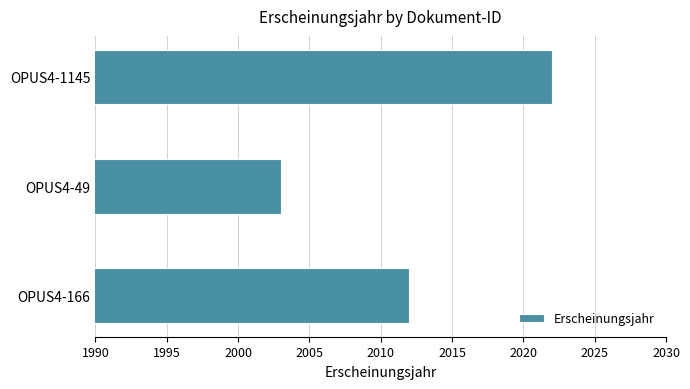

Read the value at OPUS4-49.

2003